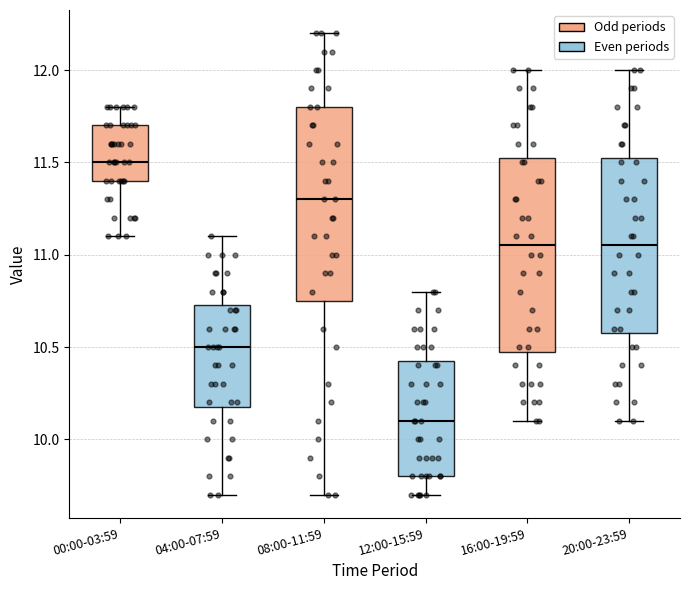

Which box's median line is the highest?

00:00-03:59